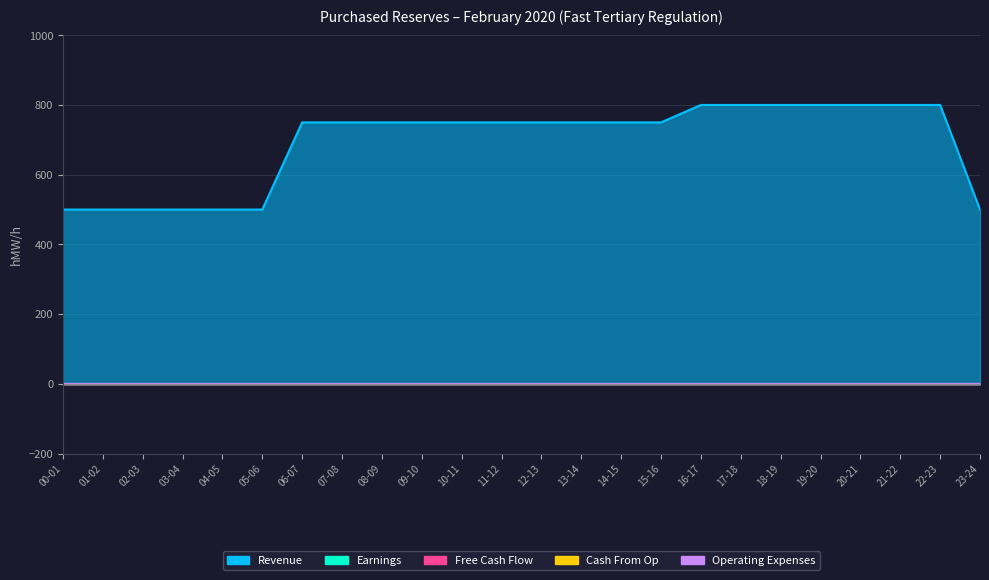

Reading left to right, what are all the values shown in this chart?

Revenue: 500	500	500	500	500	500	750	750	750	750	750	750	750	750	750	750	800	800	800	800	800	800	800	500
Earnings: 0	0	0	0	0	0	0	0	0	0	0	0	0	0	0	0	0	0	0	0	0	0	0	0
Free Cash Flow: 0	0	0	0	0	0	0	0	0	0	0	0	0	0	0	0	0	0	0	0	0	0	0	0
Cash From Op: 0	0	0	0	0	0	0	0	0	0	0	0	0	0	0	0	0	0	0	0	0	0	0	0
Operating Expenses: 0	0	0	0	0	0	0	0	0	0	0	0	0	0	0	0	0	0	0	0	0	0	0	0